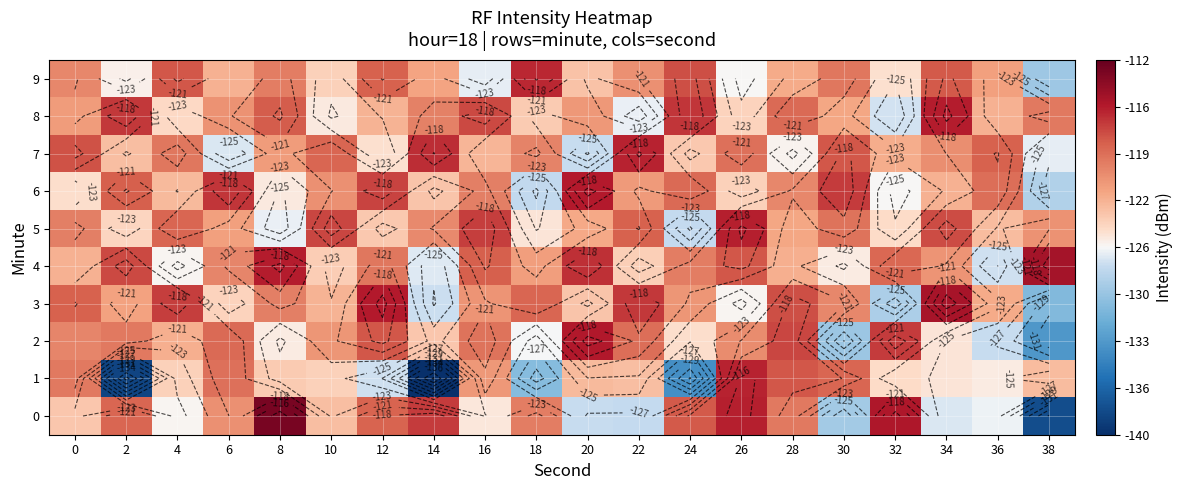

What is the smallest value displayed?

-140.4